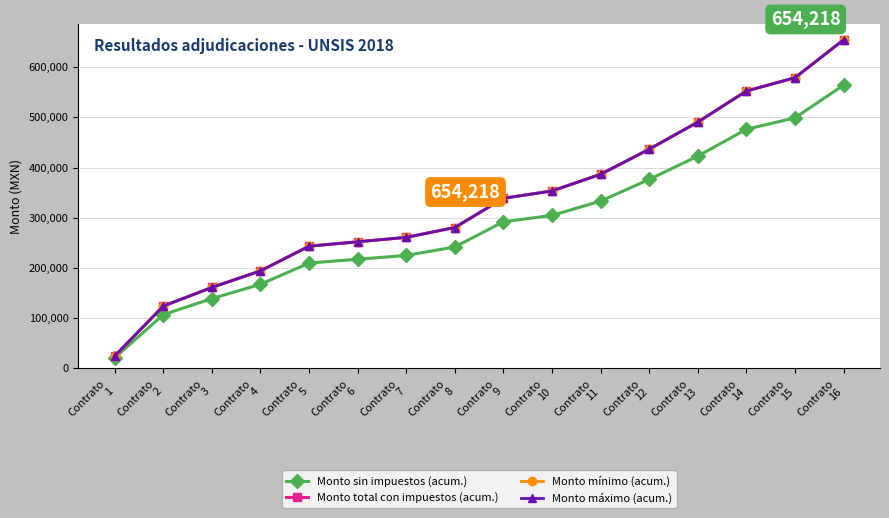

What is the value of the Monto mínimo (acum.) point at the 1st from the left?

24703.0